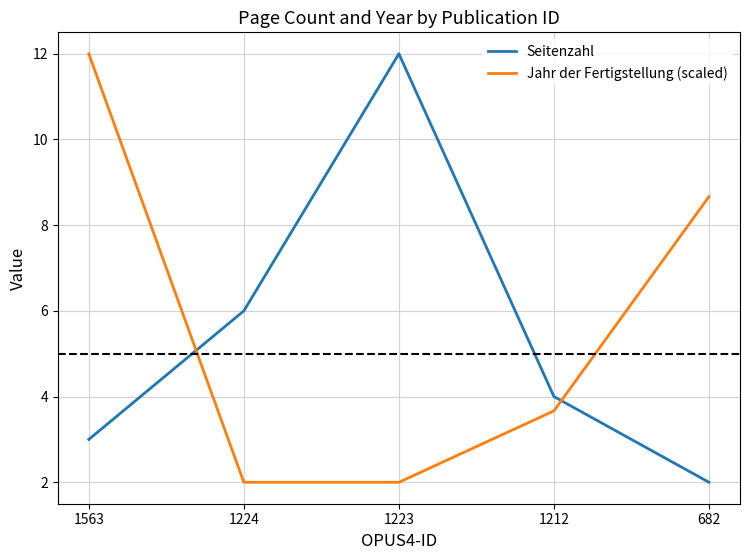

What is the lowest value of the Seitenzahl series?

2.0